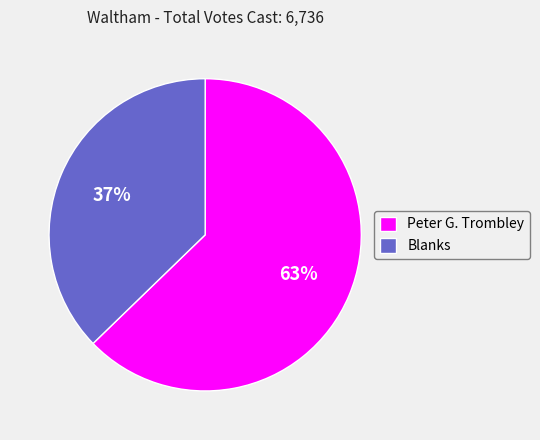

Is the sum of Peter G. Trombley and Blanks greater than half?

Yes